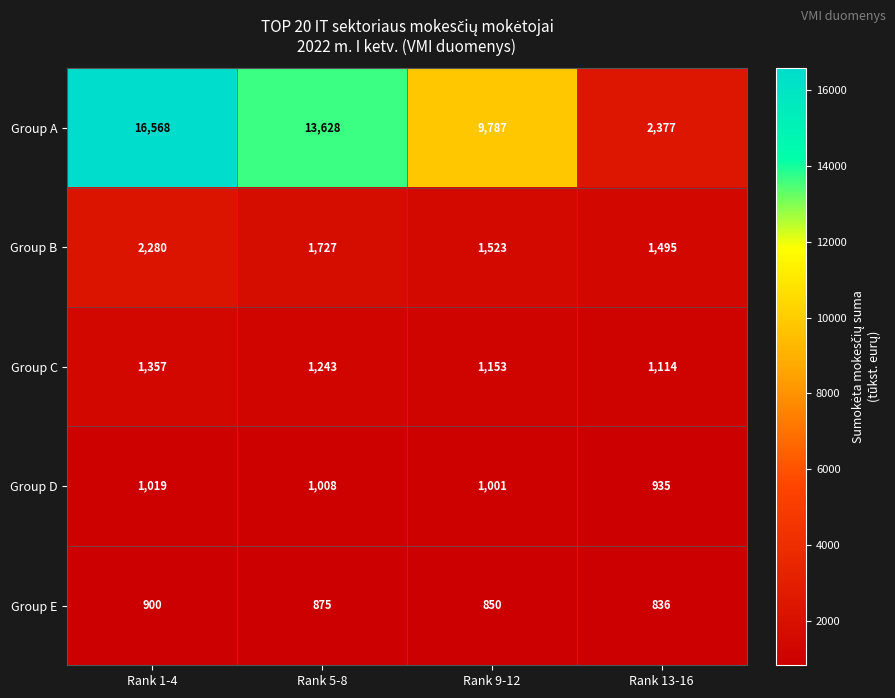

At Rank 13-16, list the series in order from smallest to largest.

Group E, Group D, Group C, Group B, Group A